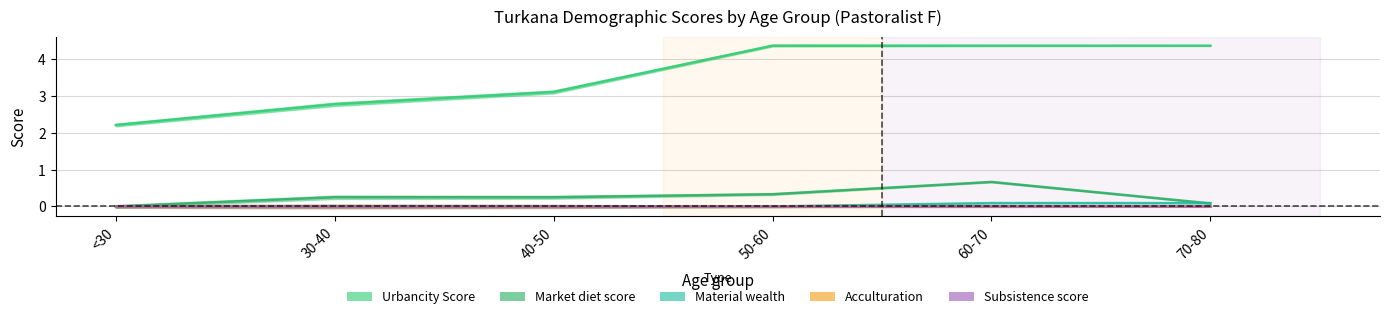

What position from the left is 70-80?

6